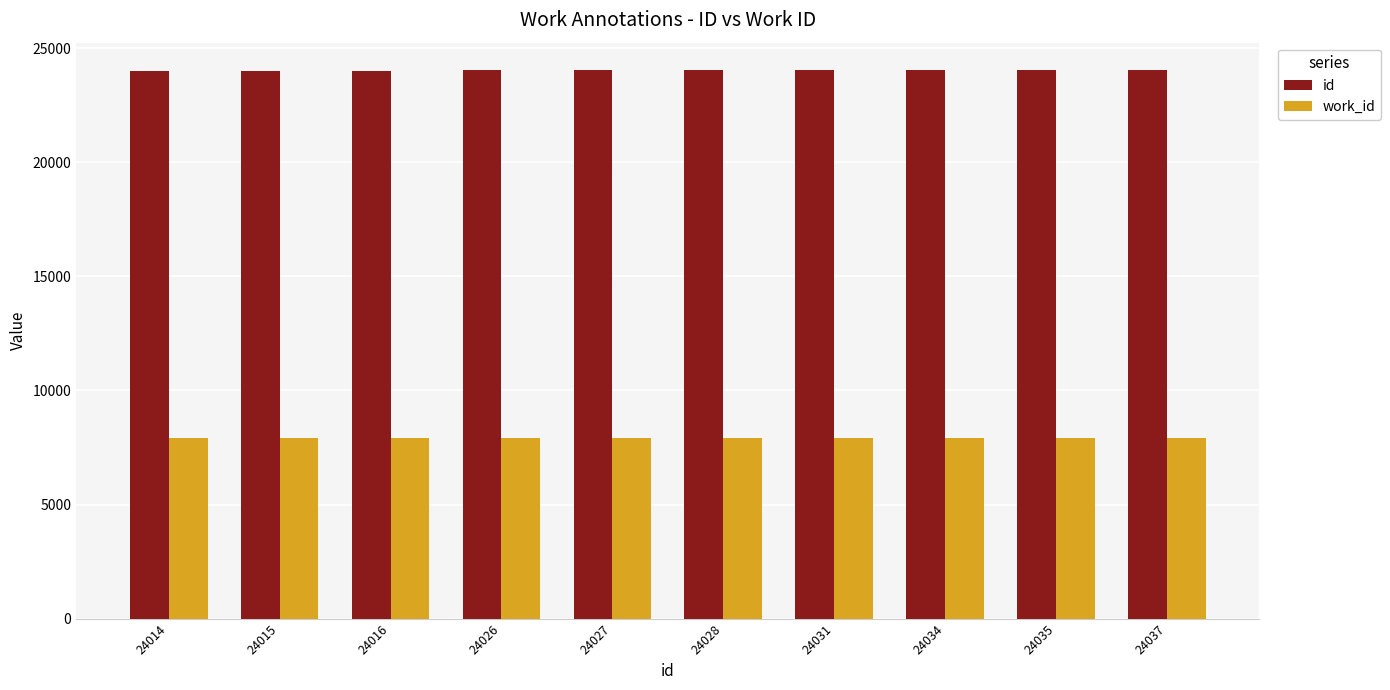

What is the smallest value displayed?

7934